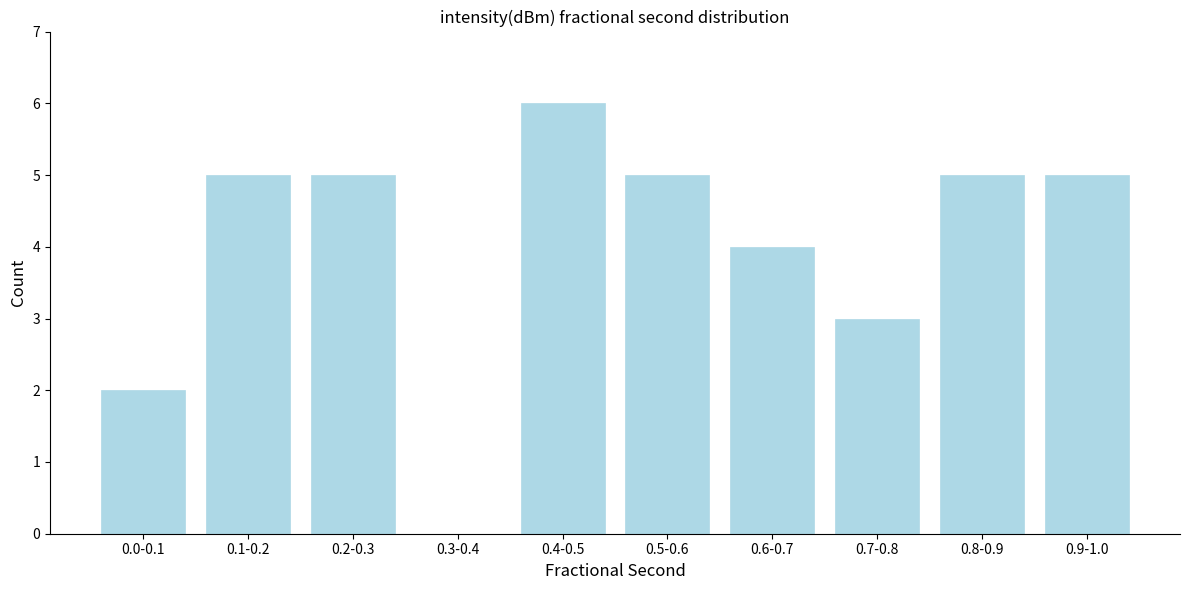

Reading right to left, transcribe all the data shown in this chart.

0.9-1.0=5	0.8-0.9=5	0.7-0.8=3	0.6-0.7=4	0.5-0.6=5	0.4-0.5=6	0.3-0.4=0	0.2-0.3=5	0.1-0.2=5	0.0-0.1=2